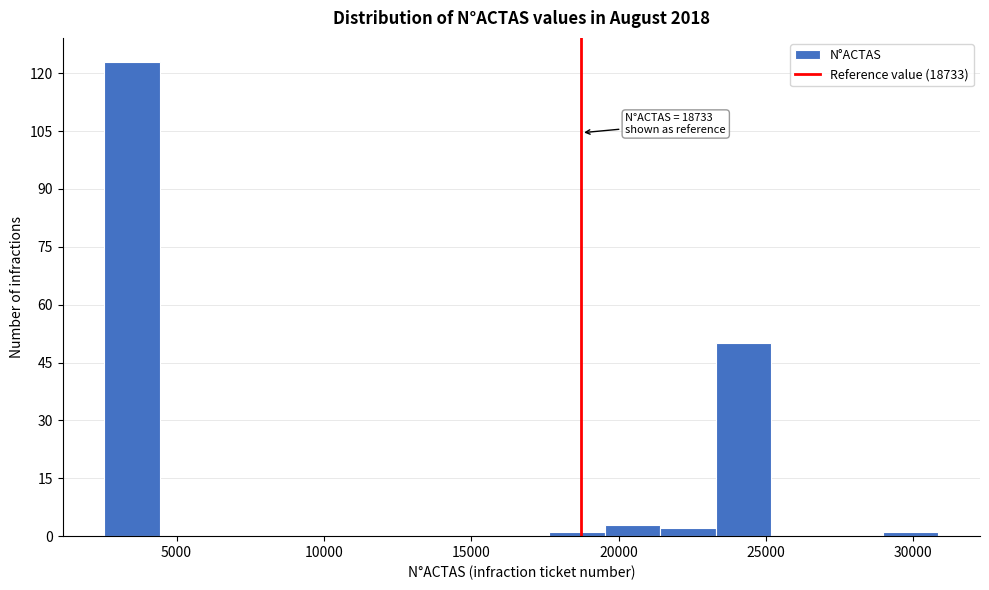

Around what value on the x-axis is the tallest bar? Give the approximate position of its centre, as read against the axis.

3500